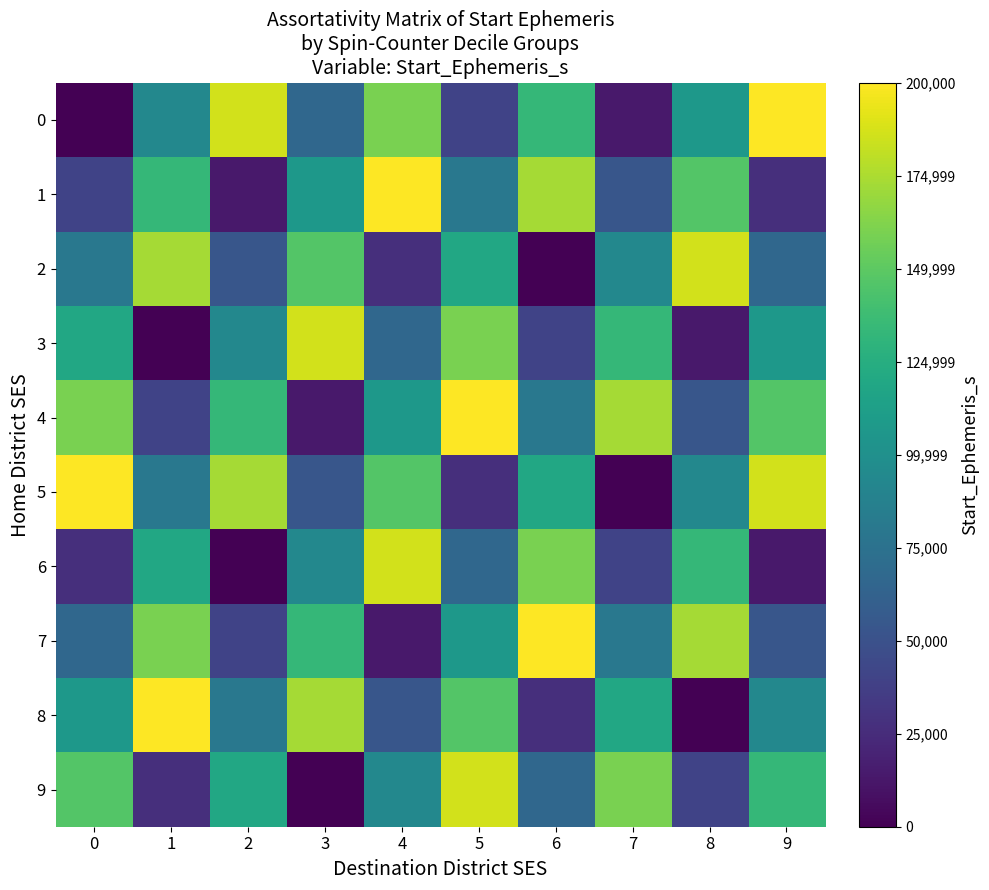

Reading right to left, transcribe all the data shown in this chart.

0: 9=91786212.2	8=91784843.7	7=91783475.3	6=91785234.7	5=91783866.3	4=91785625.7	3=91784257.3	2=91786016.7	1=91784648.3	0=91783279.8
1: 9=91783670.8	8=91785430.2	7=91784061.8	6=91785821.2	5=91784452.8	4=91786212.2	3=91784843.7	2=91783475.3	1=91785234.7	0=91783866.3
2: 9=91784257.3	8=91786016.7	7=91784648.3	6=91783279.8	5=91785039.2	4=91783670.8	3=91785430.2	2=91784061.8	1=91785821.2	0=91784452.8
3: 9=91784843.7	8=91783475.3	7=91785234.7	6=91783866.3	5=91785625.7	4=91784257.3	3=91786016.7	2=91784648.3	1=91783279.8	0=91785039.2
4: 9=91785430.2	8=91784061.8	7=91785821.2	6=91784452.8	5=91786212.2	4=91784843.7	3=91783475.3	2=91785234.7	1=91783866.3	0=91785625.7
5: 9=91786016.7	8=91784648.3	7=91783279.8	6=91785039.2	5=91783670.8	4=91785430.2	3=91784061.8	2=91785821.2	1=91784452.8	0=91786212.2
6: 9=91783475.3	8=91785234.7	7=91783866.3	6=91785625.7	5=91784257.3	4=91786016.7	3=91784648.3	2=91783279.8	1=91785039.2	0=91783670.8
7: 9=91784061.8	8=91785821.2	7=91784452.8	6=91786212.2	5=91784843.7	4=91783475.3	3=91785234.7	2=91783866.3	1=91785625.7	0=91784257.3
8: 9=91784648.3	8=91783279.8	7=91785039.2	6=91783670.8	5=91785430.2	4=91784061.8	3=91785821.2	2=91784452.8	1=91786212.2	0=91784843.7
9: 9=91785234.7	8=91783866.3	7=91785625.7	6=91784257.3	5=91786016.7	4=91784648.3	3=91783279.8	2=91785039.2	1=91783670.8	0=91785430.2